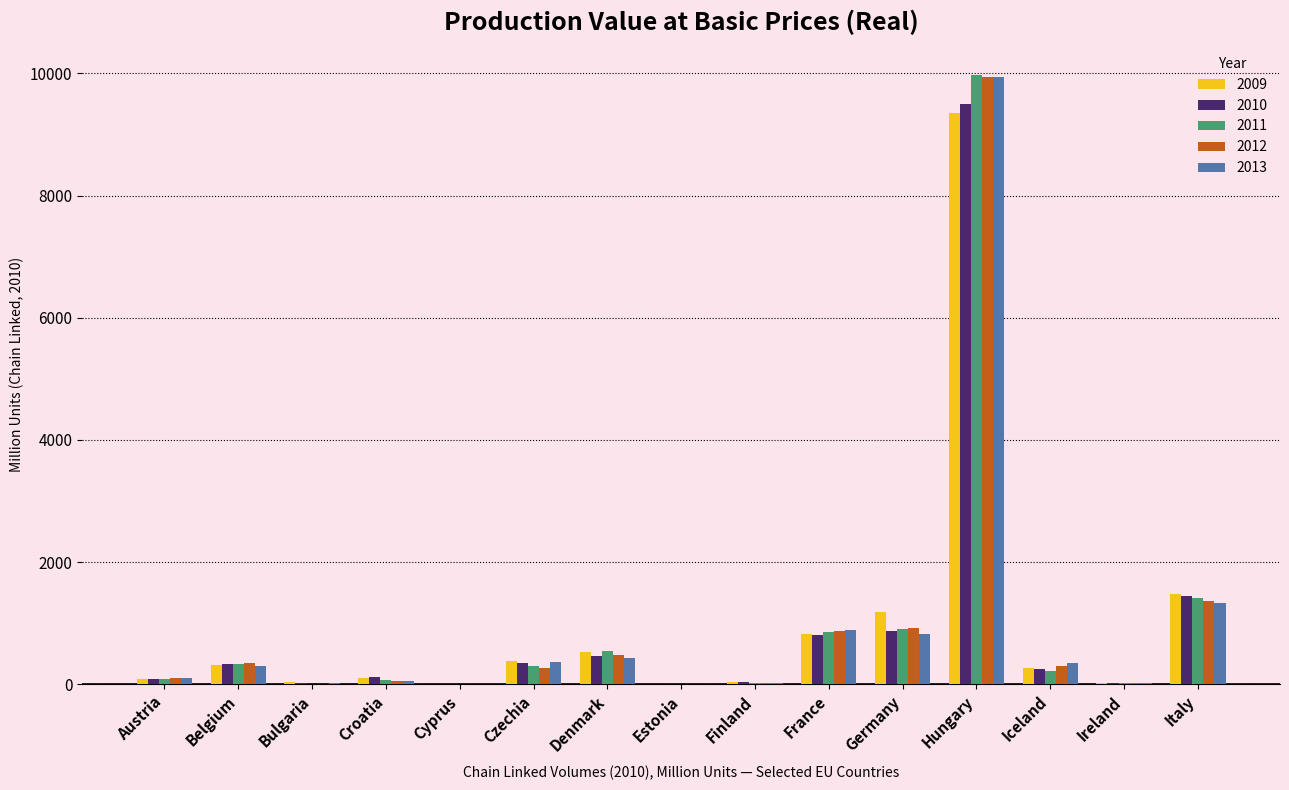

How many data points in 2009 are above 272?

8